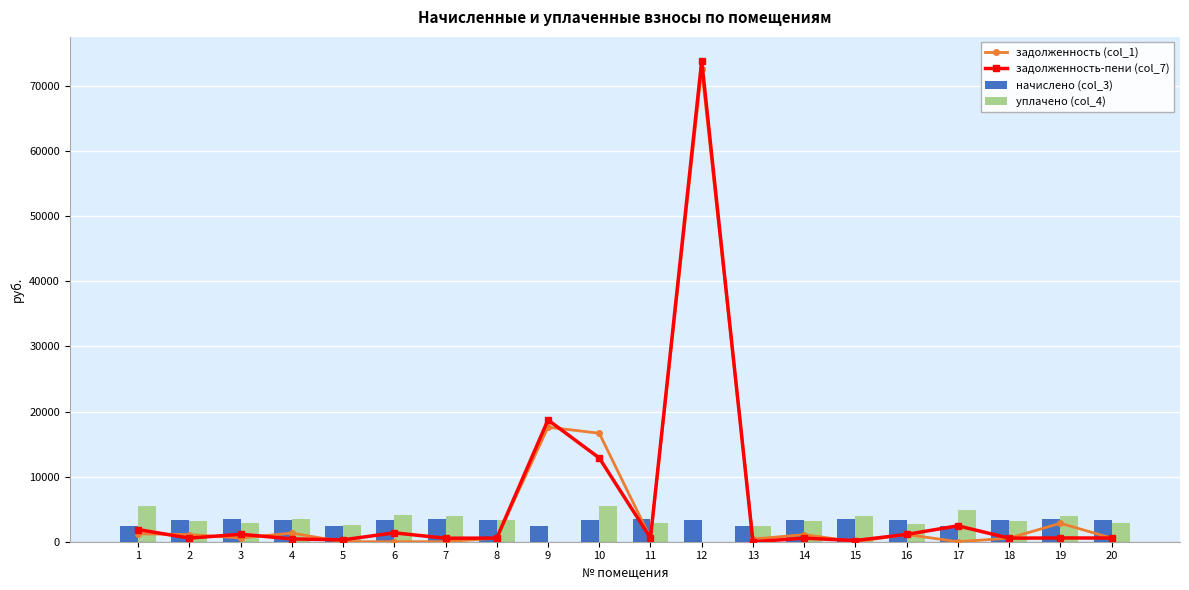

Reading right to left, transcribe all the data shown in this chart.

задолженность (col_1): 563.2	2837.3	546.6	0.0	1111.1	0.0	1090.6	404.1	72590.6	576.1	16669.0	17598.5	560.7	0.0	0.0	0.0	1322.0	574.8	1098.2	1223.2
задолженность-пени (col_7): 563.2	577.4	546.6	2446.7	1122.0	187.3	545.3	0.3	73860.4	576.1	12865.2	18710.1	560.7	533.4	1367.2	287.3	435.1	1149.7	549.1	1869.7
начислено (col_3): 3379.4	3448.7	3279.4	2440.3	3333.2	3433.3	3271.7	2424.9	3394.8	3456.4	3271.7	2409.5	3364.0	3433.3	3279.4	2424.9	3379.4	3448.7	3294.7	2447.9
уплачено (col_4): 2816.2	3948.4	3242.3	4887.0	2743.7	3900.0	3234.7	2424.3	0.0	2880.3	5470.4	0.0	3326.0	3966.7	4156.1	2602.8	3424.5	2834.9	3257.5	5454.9